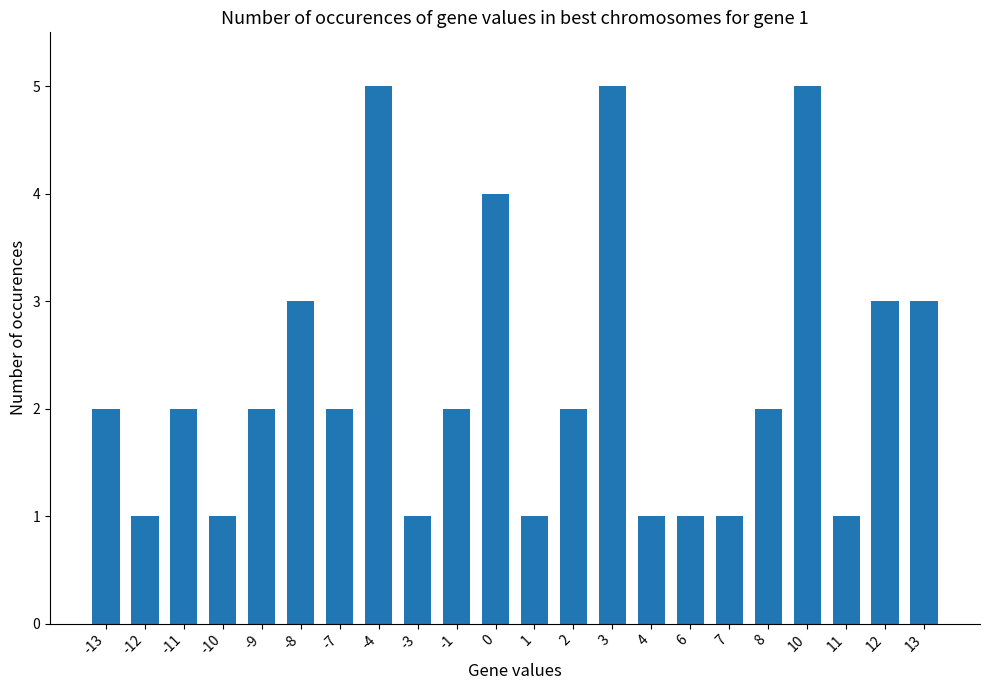

Reading right to left, list all the values displayed in this chart.

3	3	1	5	2	1	1	1	5	2	1	4	2	1	5	2	3	2	1	2	1	2